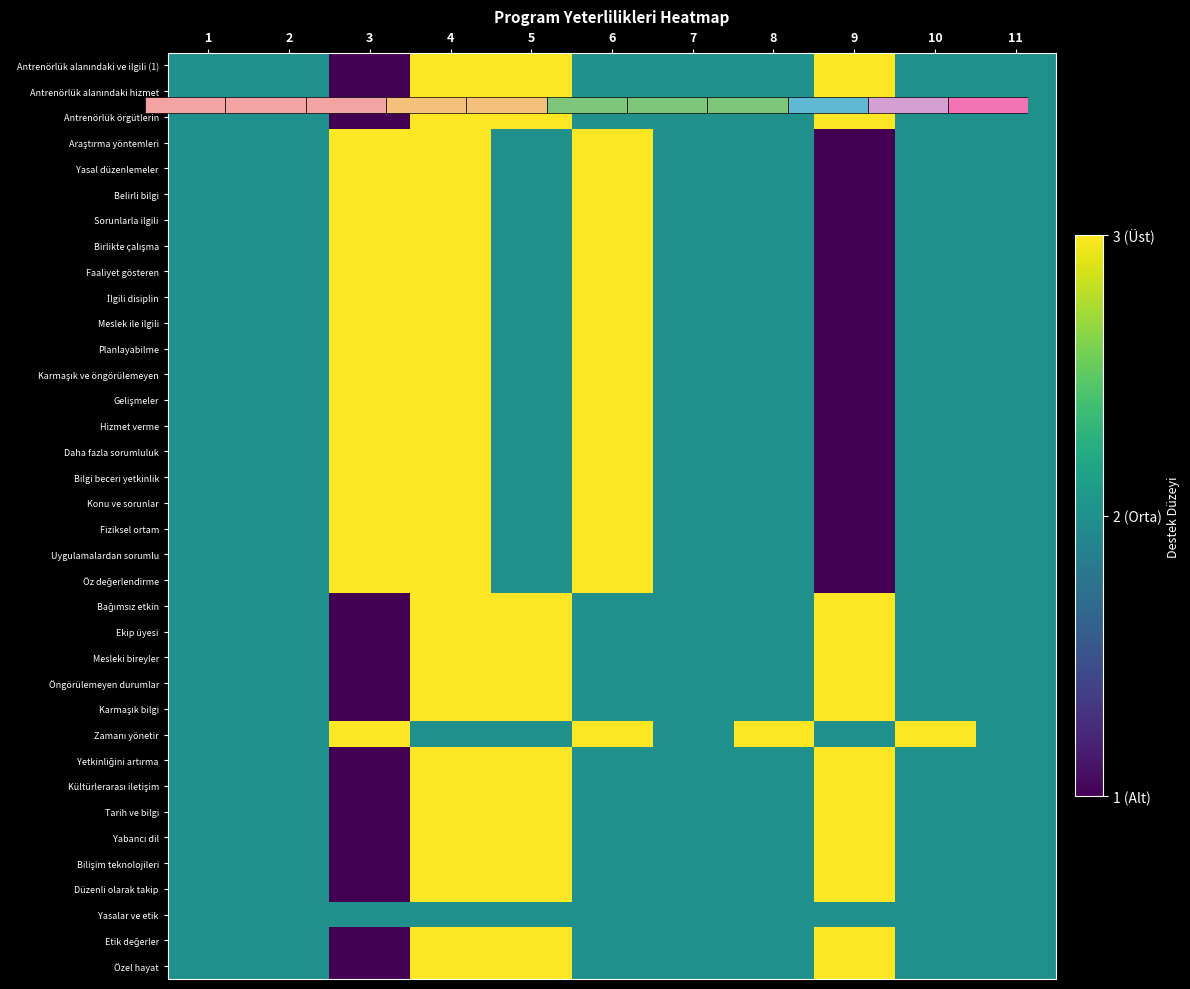

At how many categories does at least one series exceed 1?

11